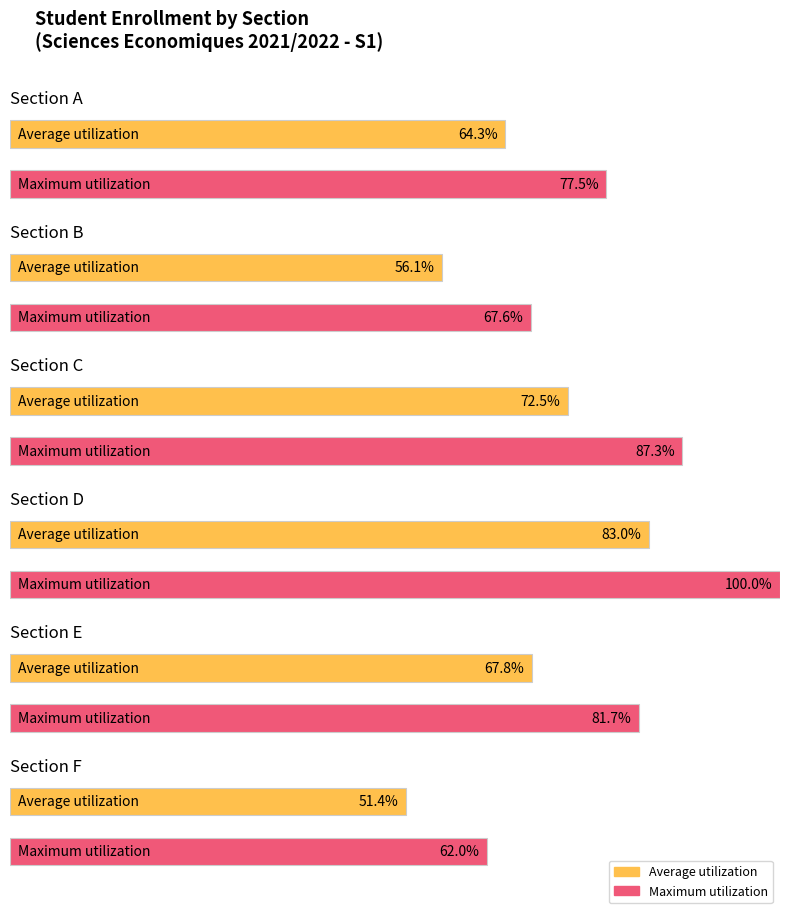

How many bars are there in total?

12